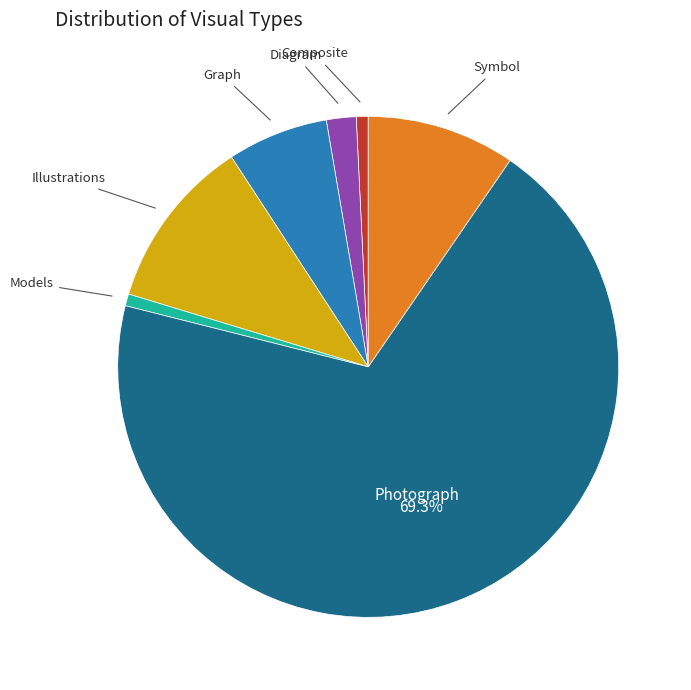

Does any single category account for the majority?

Yes